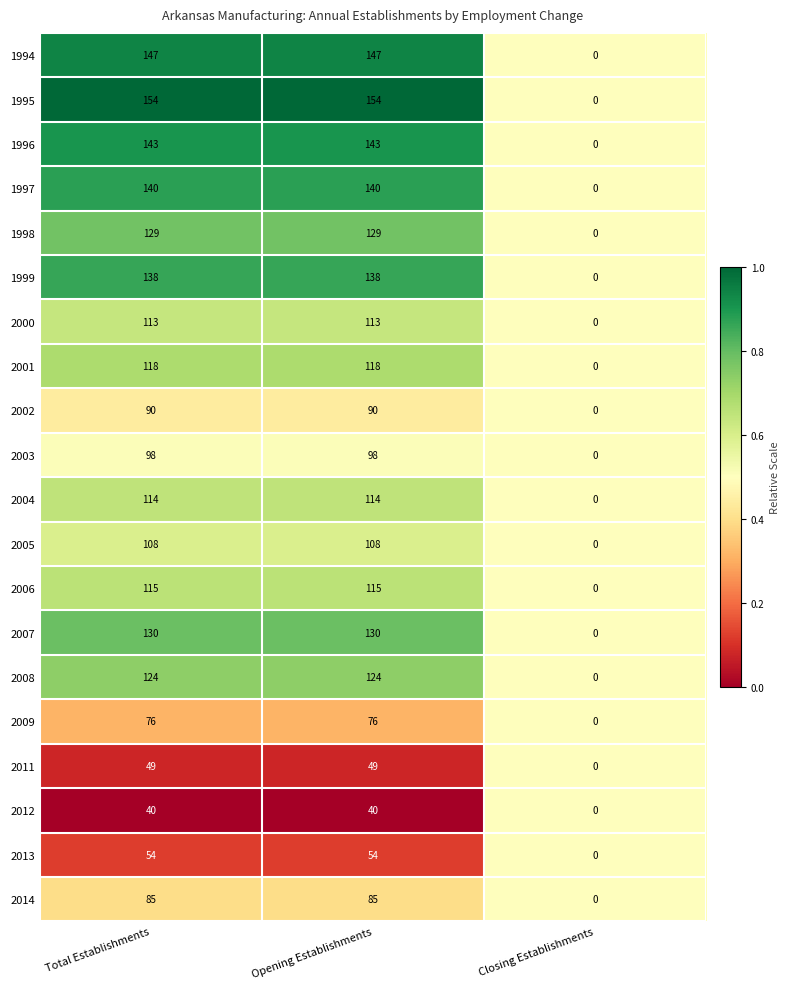

What is the total value across all series at Total Establishments?

2165